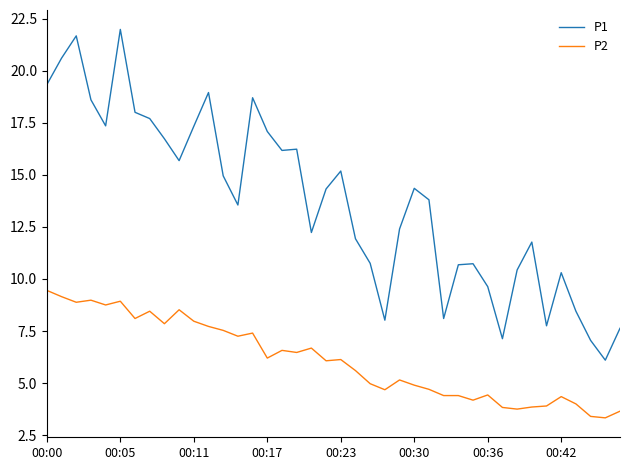

What is the smallest value displayed?

3.3